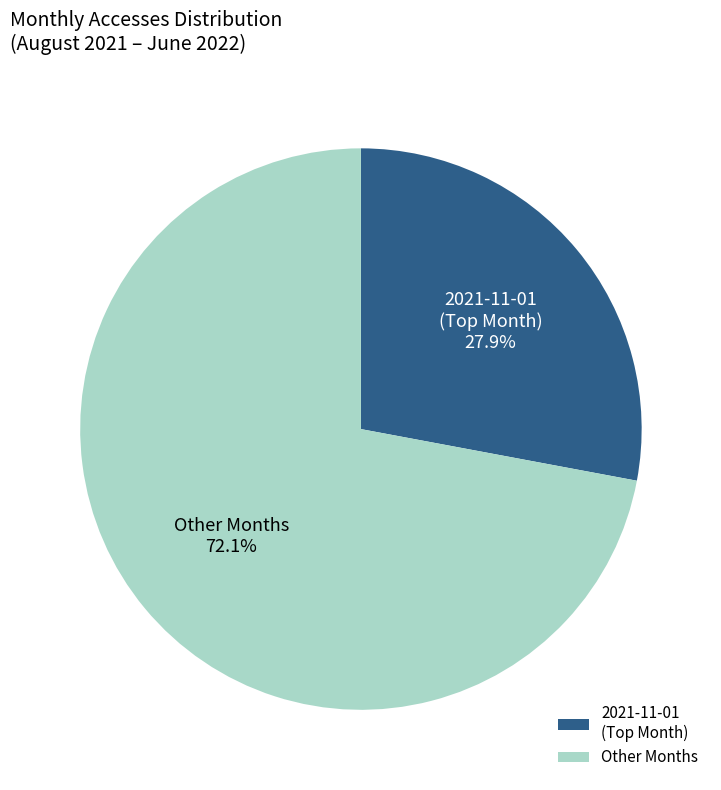

To the nearest percent, what is the average slice percentage?

50%